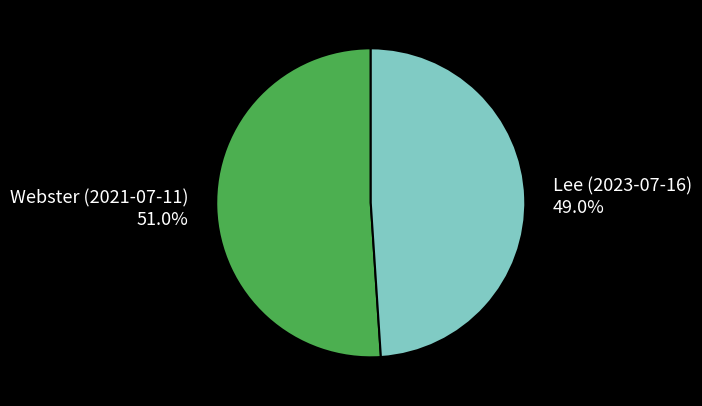

Which has a higher value, Webster (2021-07-11) or Lee (2023-07-16)?

Webster (2021-07-11)